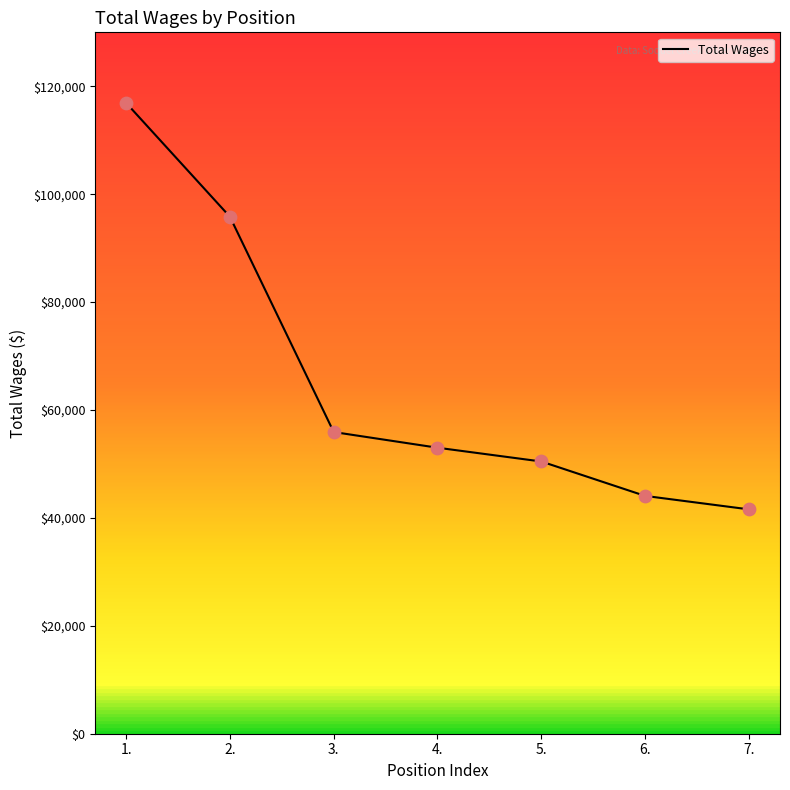

Approximately how many times larger is the value at 2. compared to 7.?

2.3